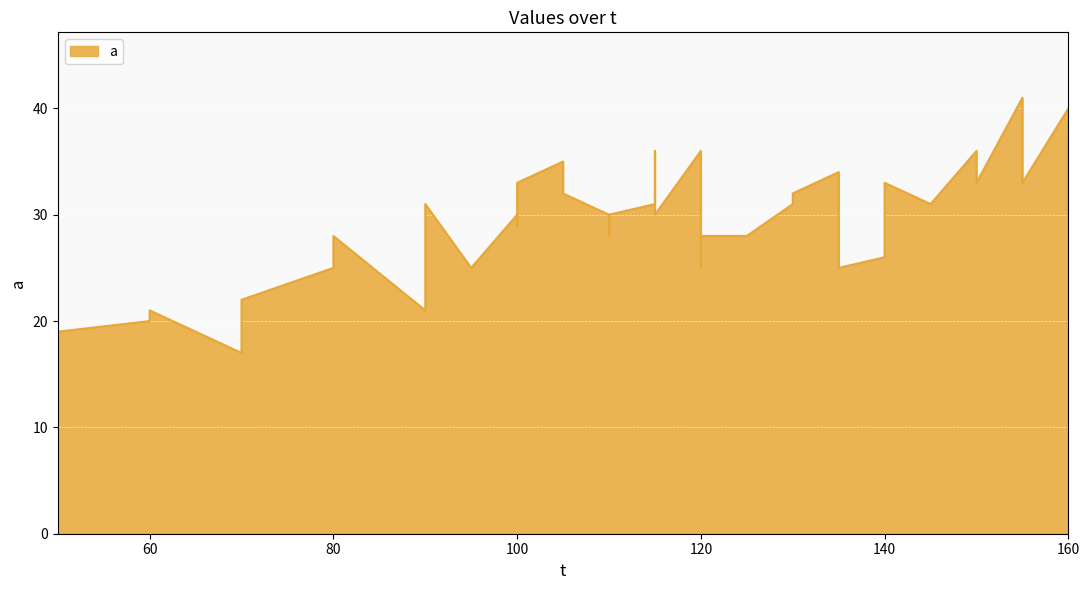

Approximately how many times larger is the value at 100 compared to 110?

1.0